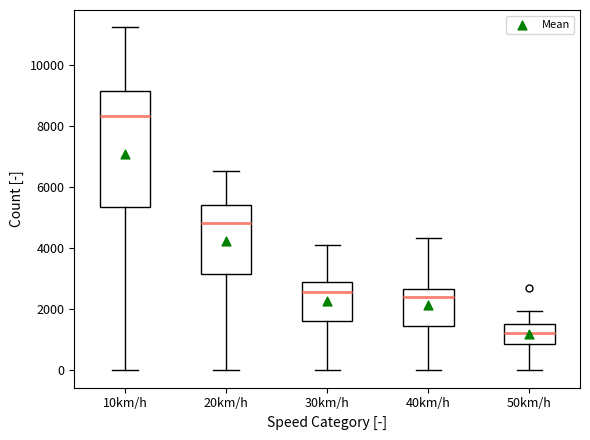

Reading left to right, transcribe this box plot: for each box, give where its median line is, the range the box spans, and where its two whiskers end, as read against the y-axis. The values are not printed on the chart, so give them approximately, as read against the axis.

10km/h: median 8400, box 5400 to 9200, whiskers 0 to 11200
20km/h: median 4800, box 3200 to 5400, whiskers 0 to 6600
30km/h: median 2600, box 1600 to 2800, whiskers 0 to 4000
40km/h: median 2400, box 1400 to 2600, whiskers 0 to 4400
50km/h: median 1200, box 800 to 1600, whiskers 0 to 2000